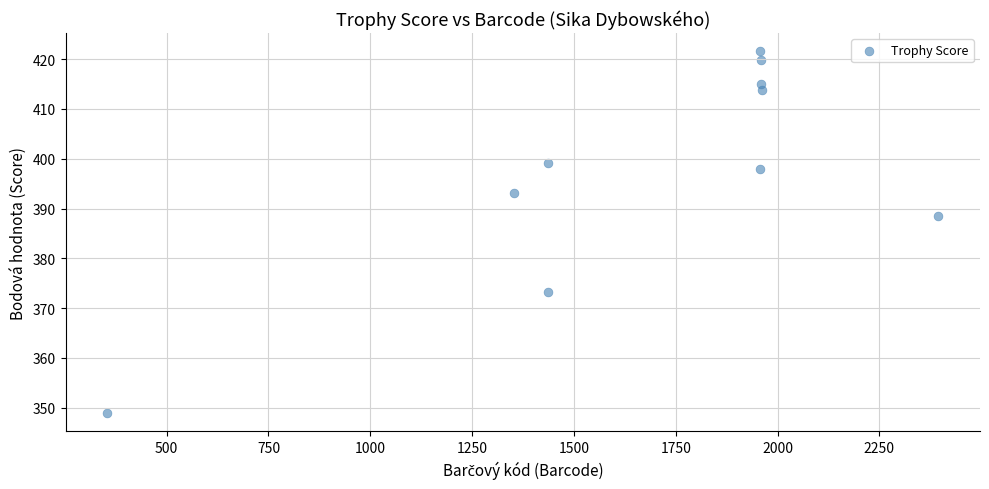

What is the average X value?

1677.1